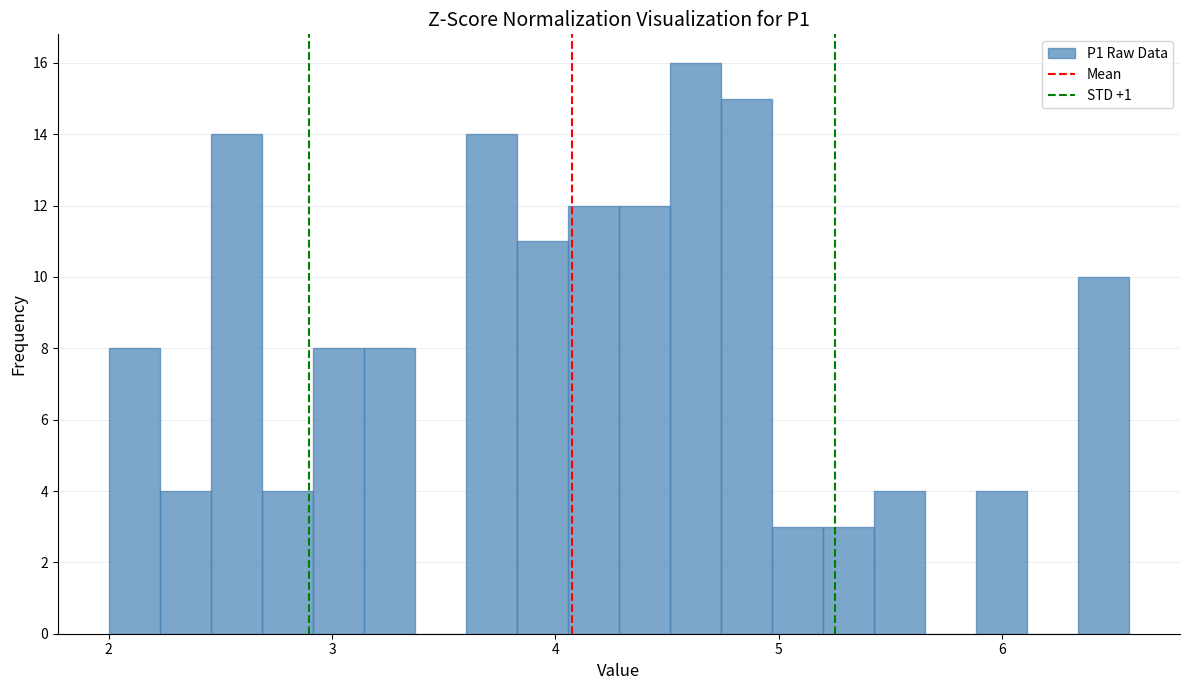

Read against the x-axis, roughly where is the centre of the tallest bar?

4.6